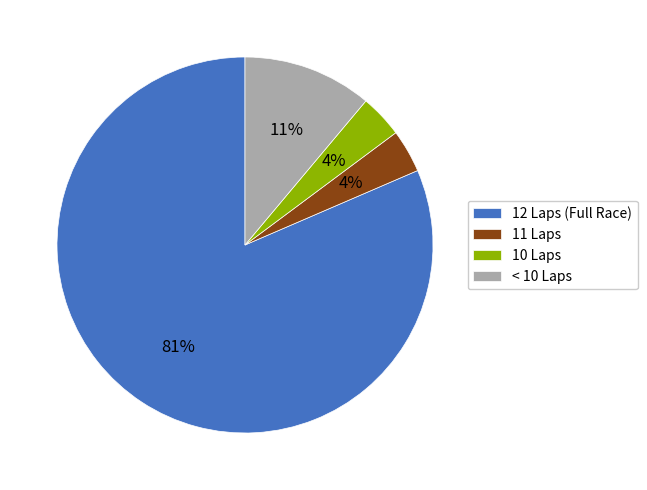

To the nearest percent, what is the average slice percentage?

25%